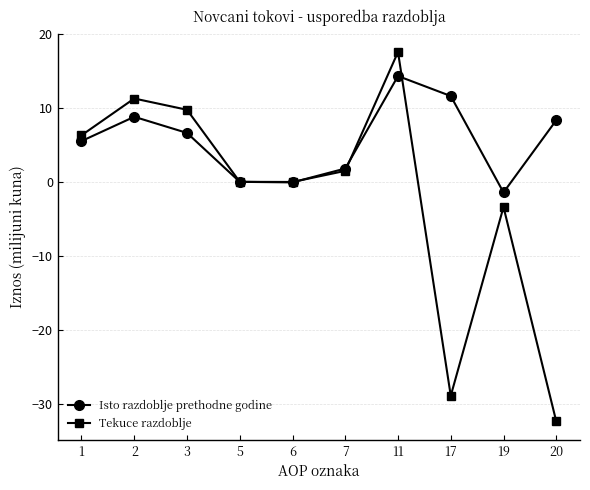

Rank the series at 3 from lowest to highest value.

Isto razdoblje prethodne godine, Tekuce razdoblje